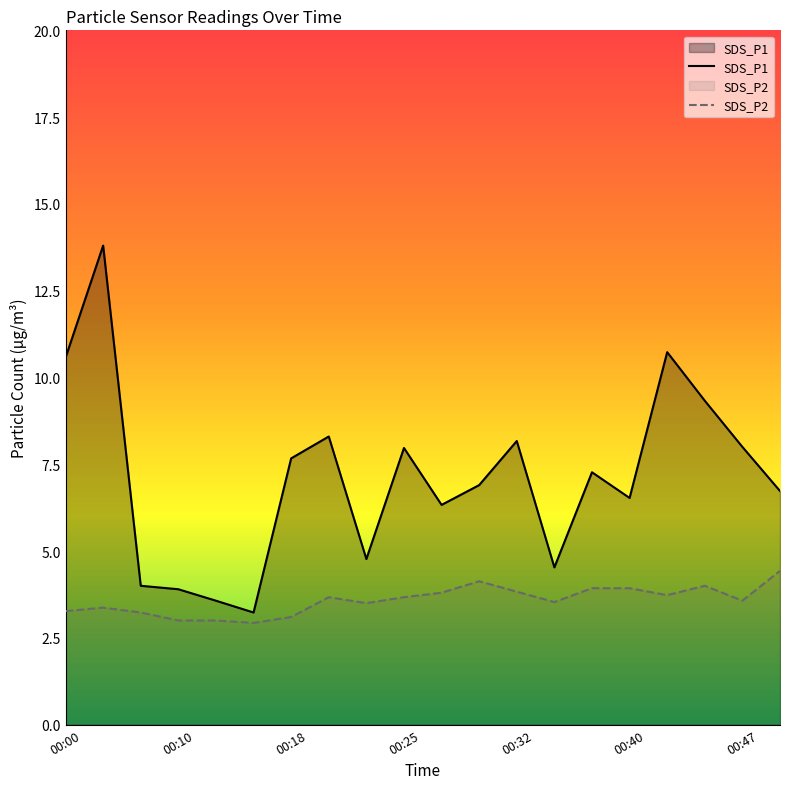

Reading right to left, what are all the values shown in this chart?

SDS_P1: 00:50=6.7	00:47=8.0	00:45=9.3	00:42=10.7	00:40=6.5	00:37=7.3	00:35=4.5	00:32=8.2	00:30=6.9	00:27=6.3	00:25=8.0	00:23=4.8	00:20=8.3	00:18=7.7	00:15=3.2	00:13=3.6	00:10=3.9	00:08=4.0	00:05=13.8	00:00=10.6
SDS_P2: 00:50=4.4	00:47=3.6	00:45=4.0	00:42=3.7	00:40=3.9	00:37=3.9	00:35=3.5	00:32=3.8	00:30=4.1	00:27=3.8	00:25=3.7	00:23=3.5	00:20=3.7	00:18=3.1	00:15=2.9	00:13=3.0	00:10=3.0	00:08=3.2	00:05=3.4	00:00=3.3